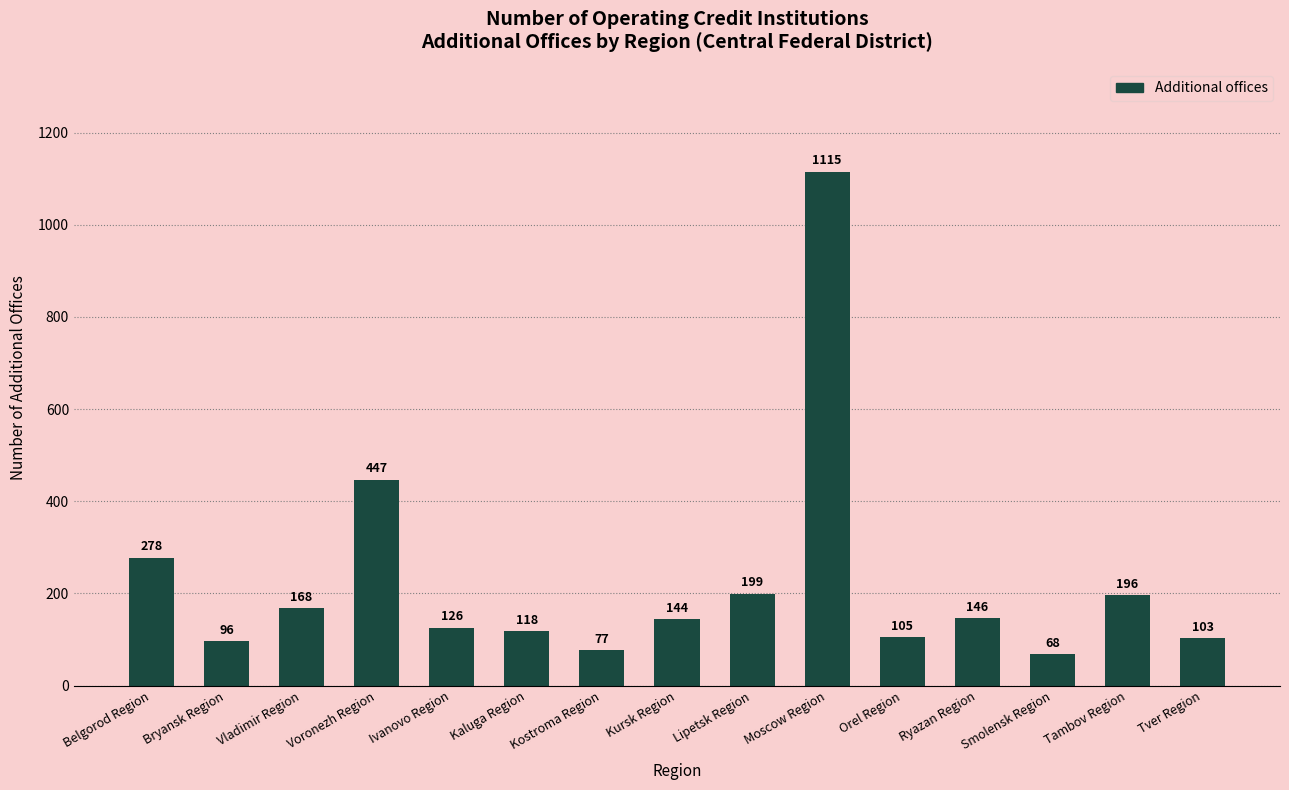

Reading left to right, list all the values displayed in this chart.

Belgorod Region=278	Bryansk Region=96	Vladimir Region=168	Voronezh Region=447	Ivanovo Region=126	Kaluga Region=118	Kostroma Region=77	Kursk Region=144	Lipetsk Region=199	Moscow Region=1115	Orel Region=105	Ryazan Region=146	Smolensk Region=68	Tambov Region=196	Tver Region=103